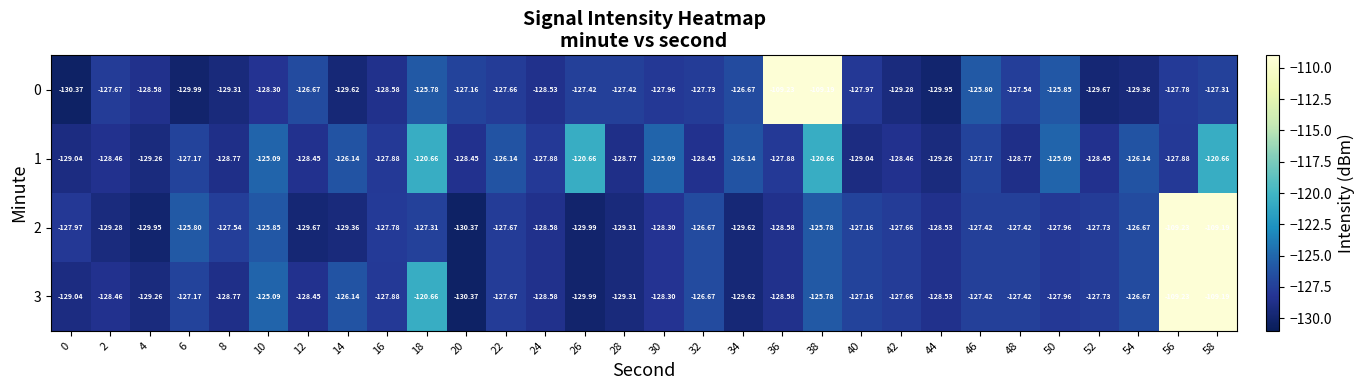

What is the total value across all series at 46?

-507.8